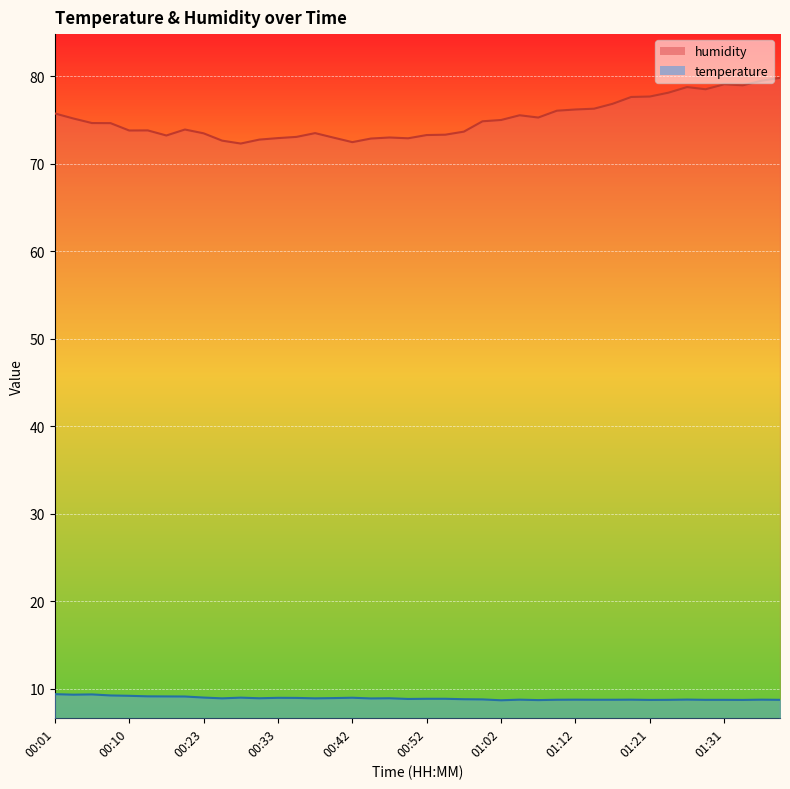

What is the difference between the highest and lowest values at 01:00?

66.0